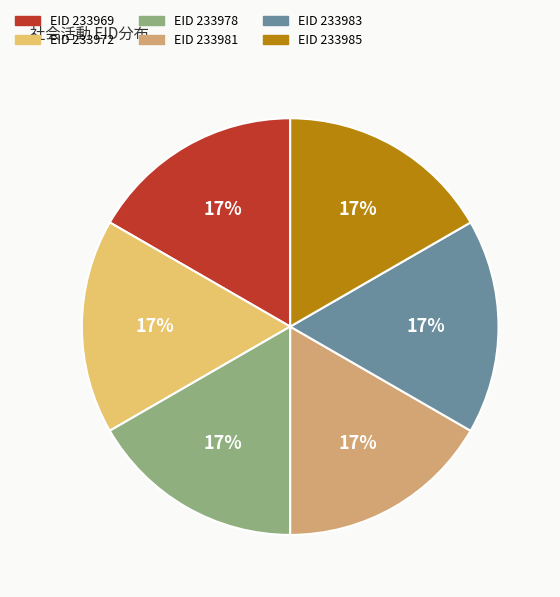

Count the number of slices in the pie.

6